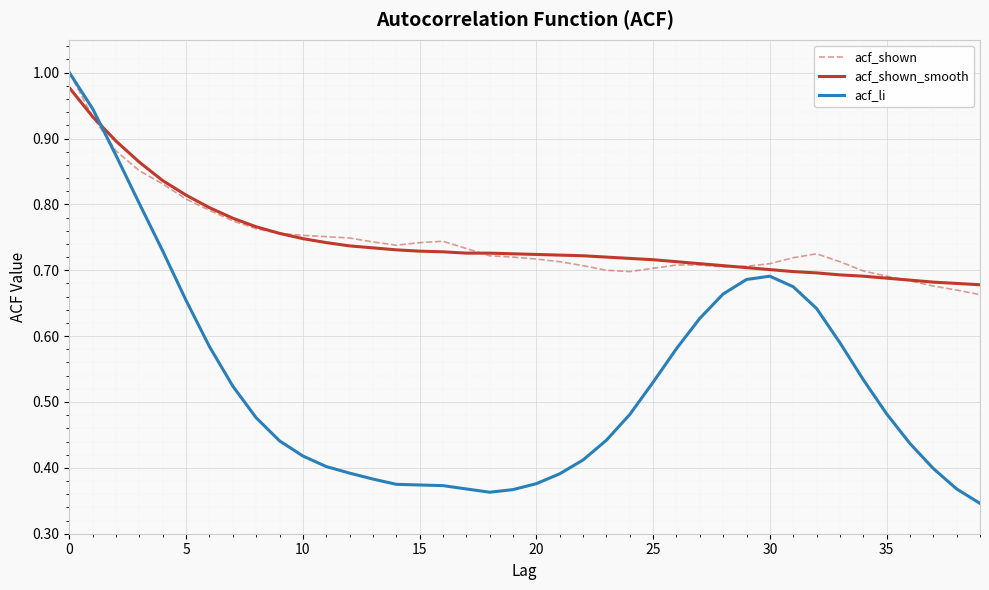

Which series has the largest range (max minus min)?

acf_li